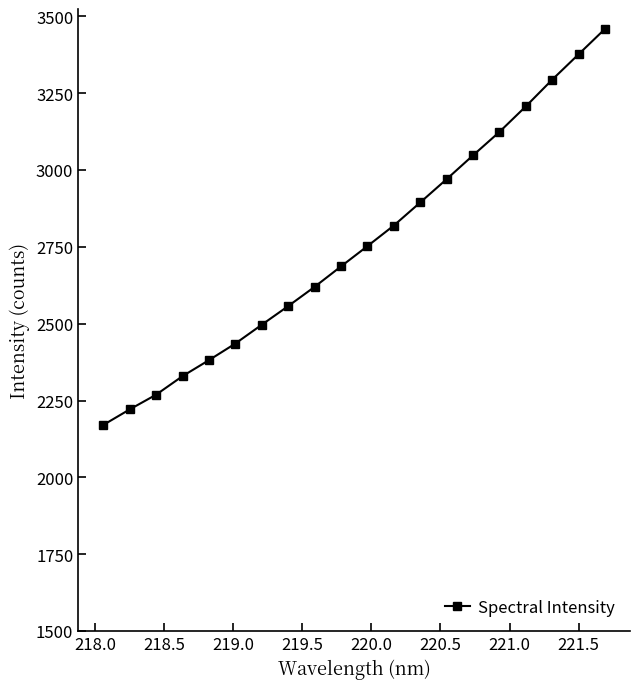

What is the sum of all values?

55118.9